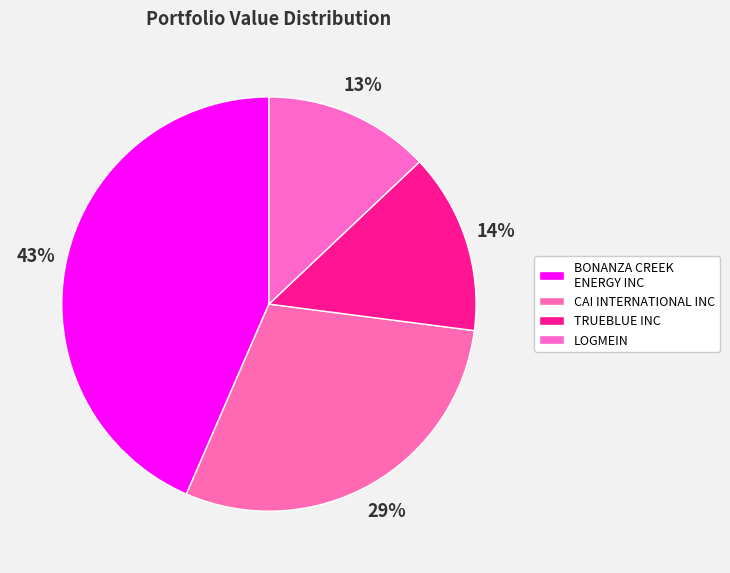

How many segments does this pie chart have?

4